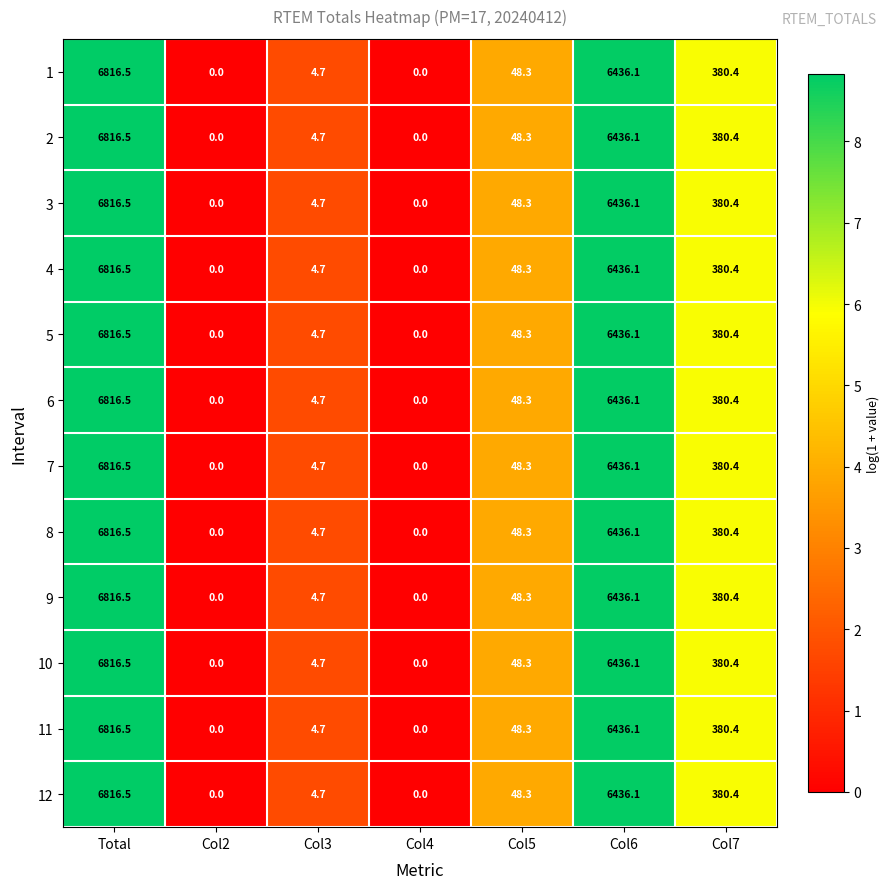

What is the total value across all series at Col3?

56.4